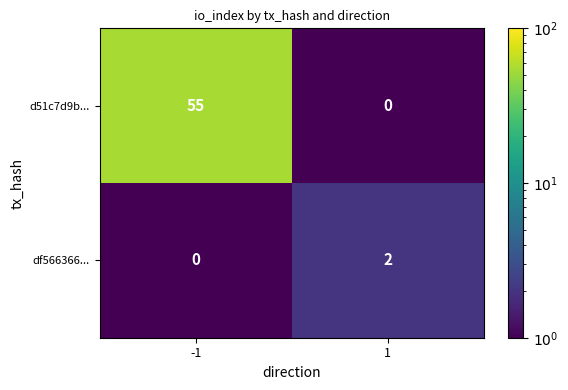

What is the maximum value shown in the chart?

55